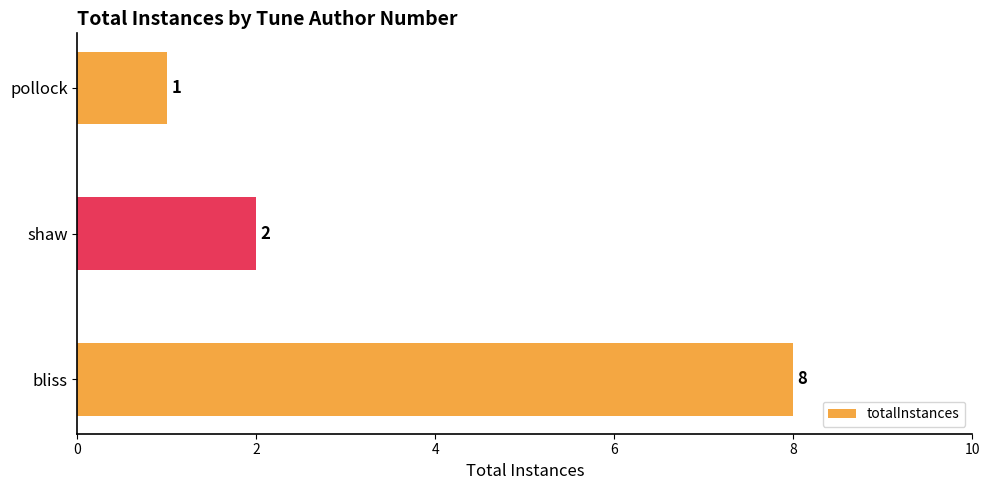

True or false: the data shows 1 at shaw.

False